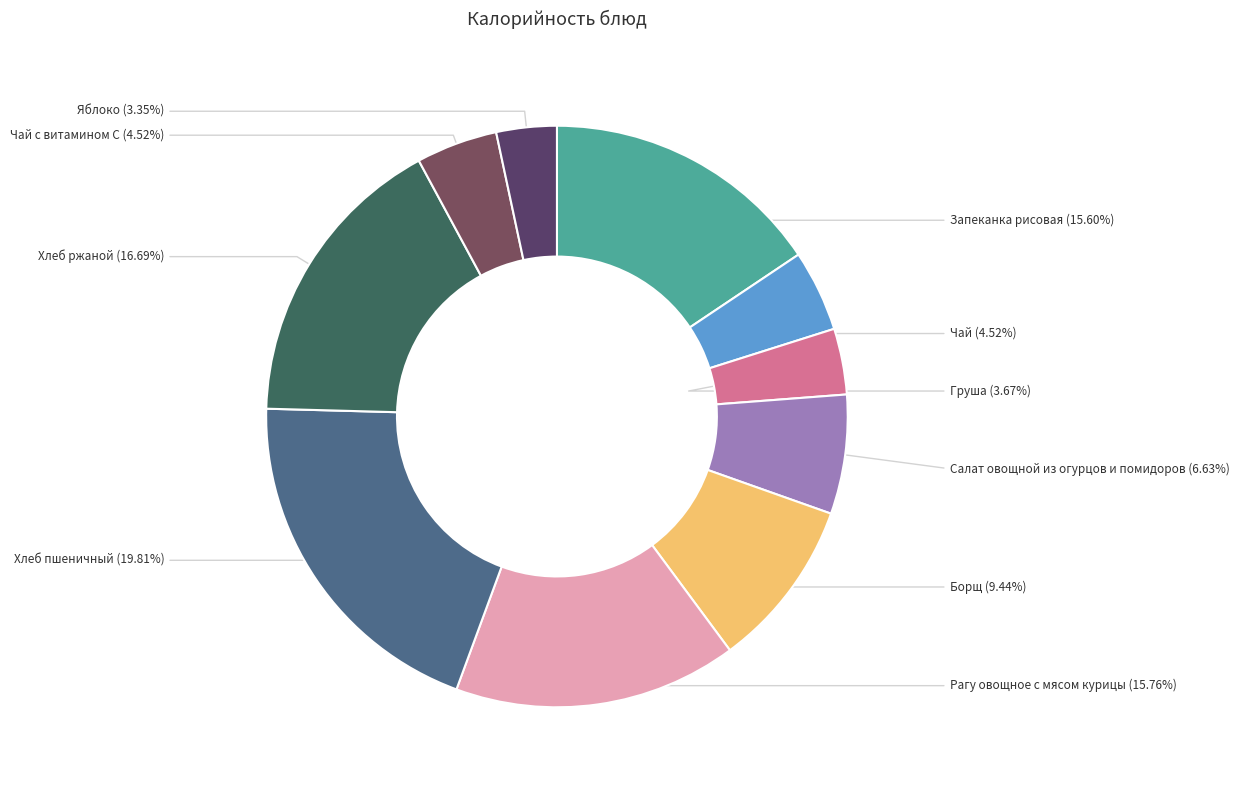

What percentage is NOT represented by Чай?

95.5%